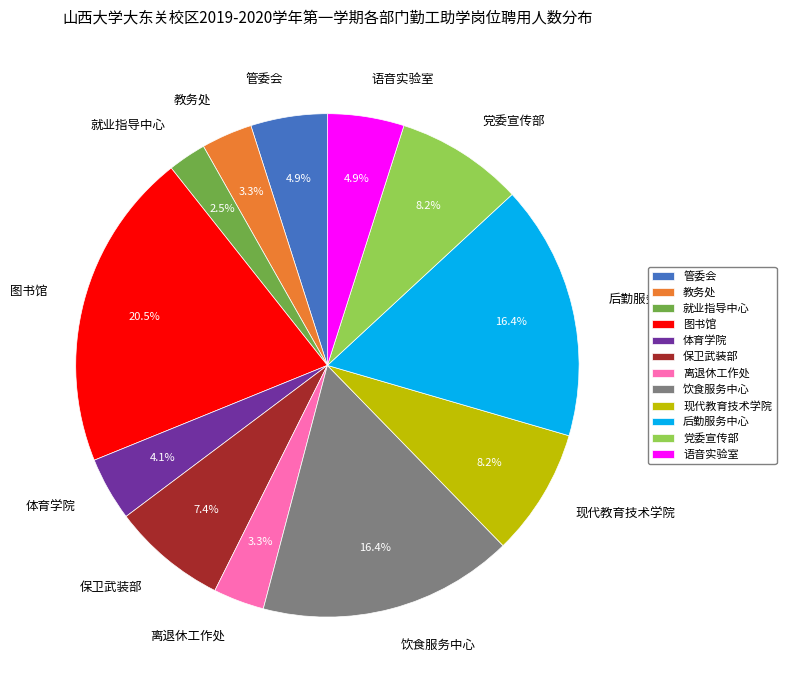

What is the largest slice in the pie chart?

图书馆